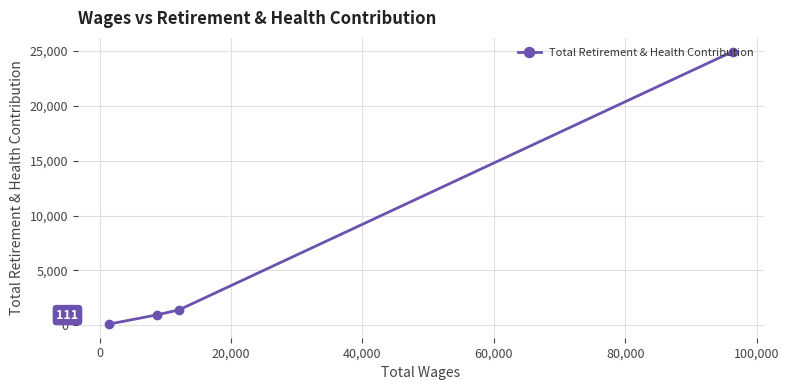

What is the difference between the second highest and minimum values?

1291